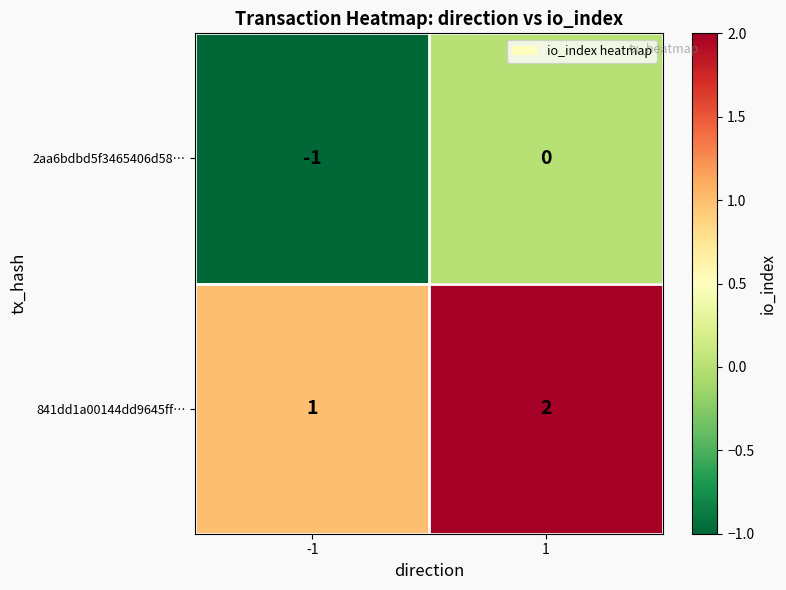

True or false: 841dd1a00144dd9645ff… has a value of 0 at -1.

False